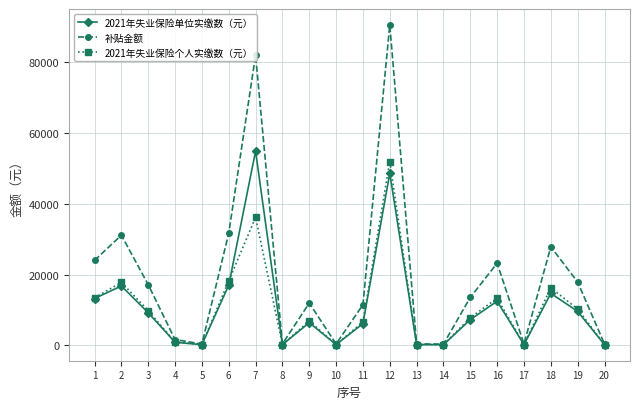

How many lines are shown in the chart?

3